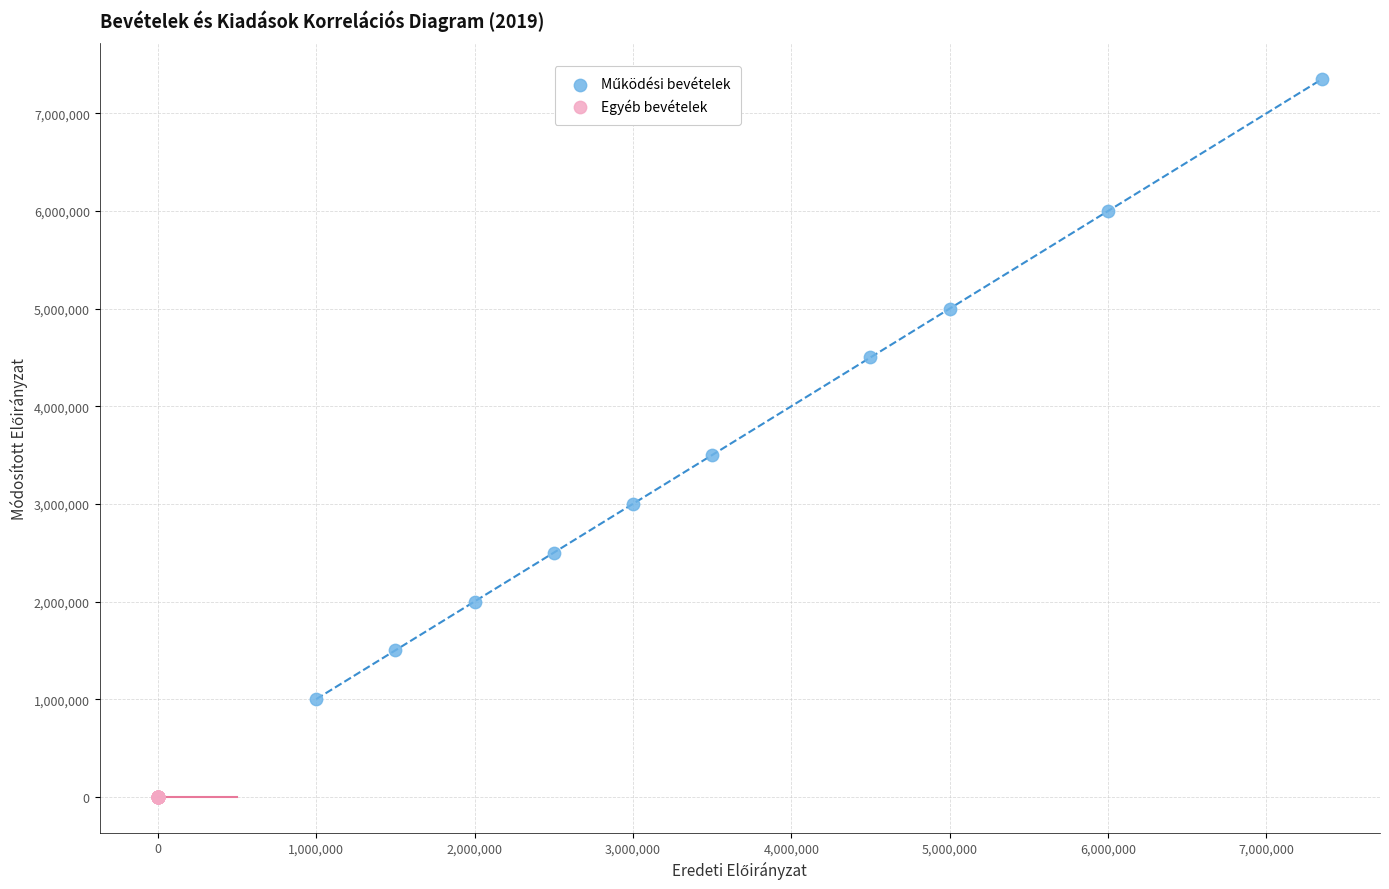

Which series contains the lowest Y value?

Egyéb bevételek